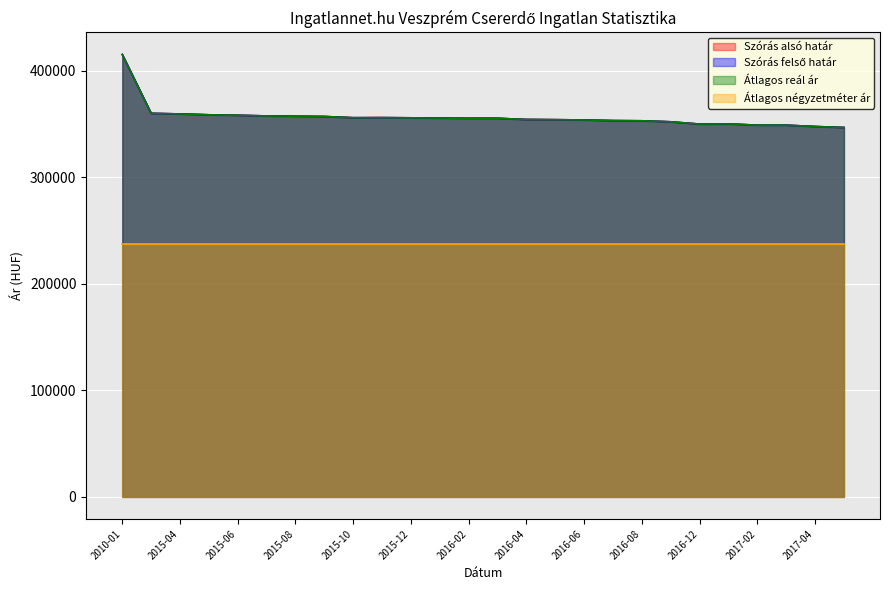

What is the difference between the maximum and minimum values in the Szórás felső határ series?

68503